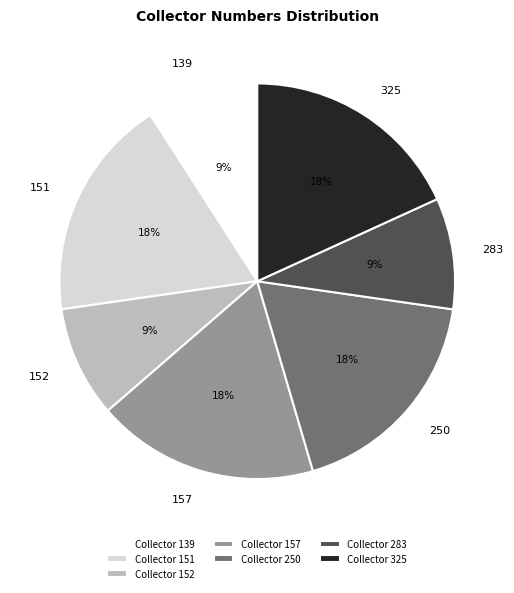

Do 283 and 139 together represent more than half of the pie?

No